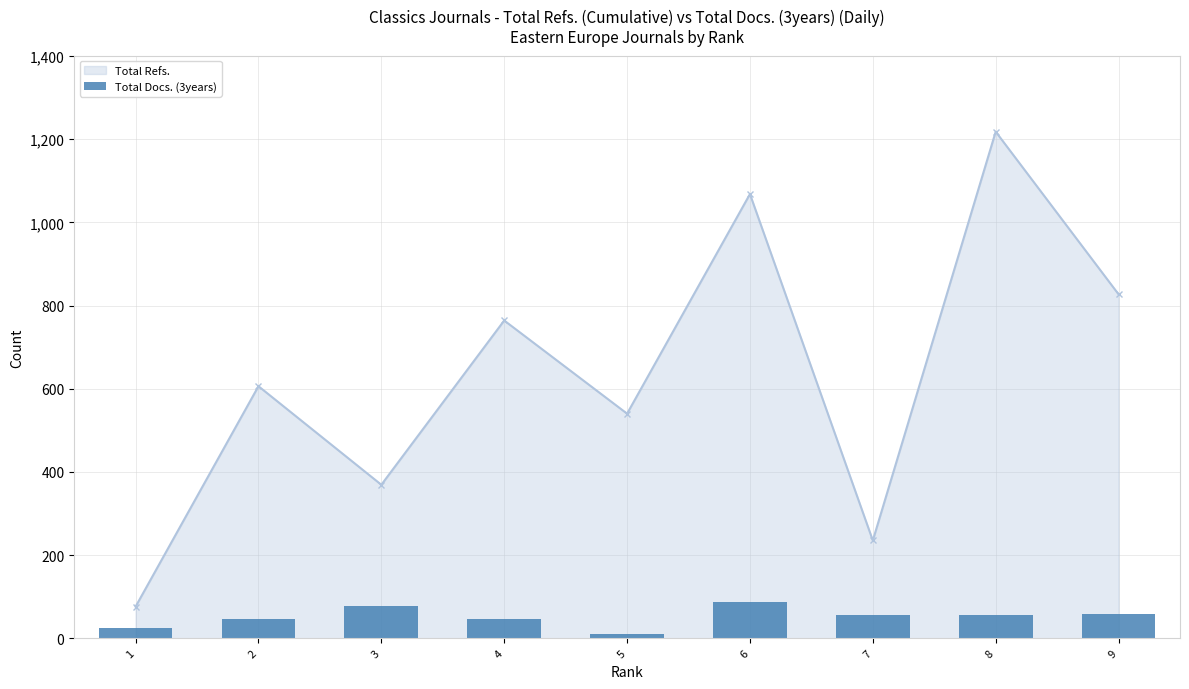

The value at 3 is 111. True or false?

False